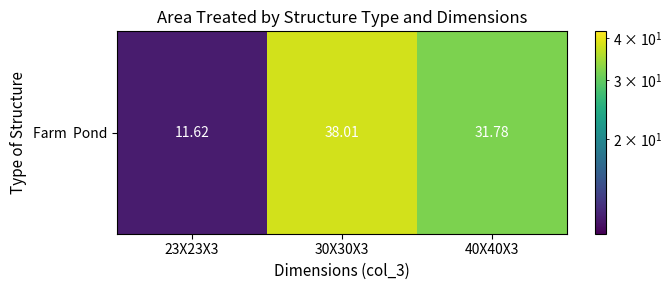

True or false: the data shows 4.0 at 23X23X3.

False